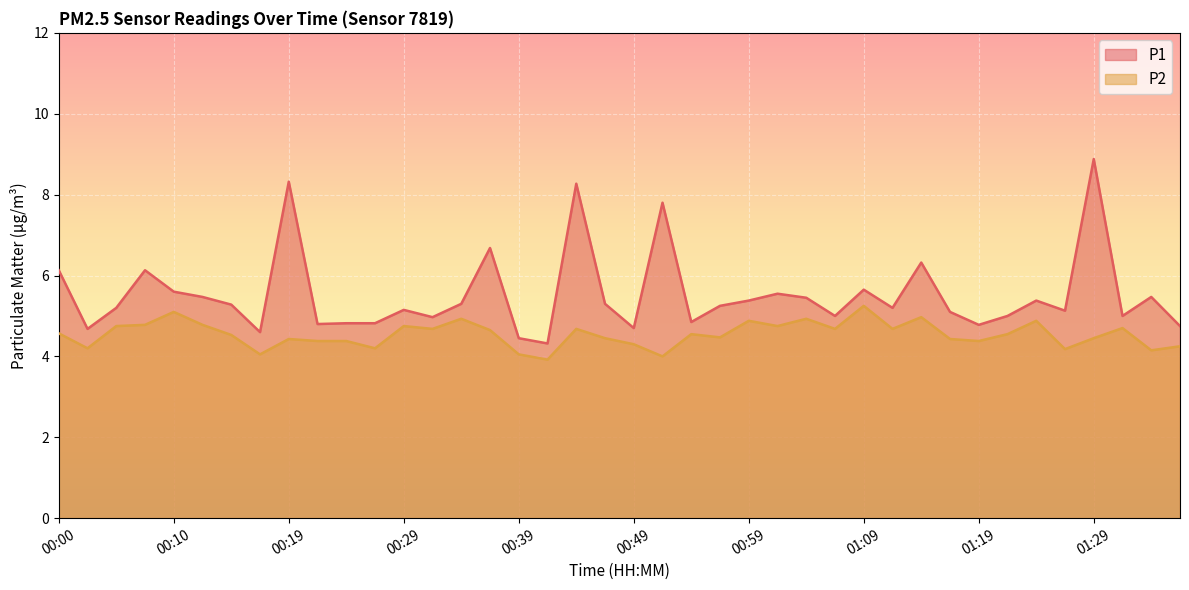

What is the difference between the second highest and minimum values in the P2 series?

1.2